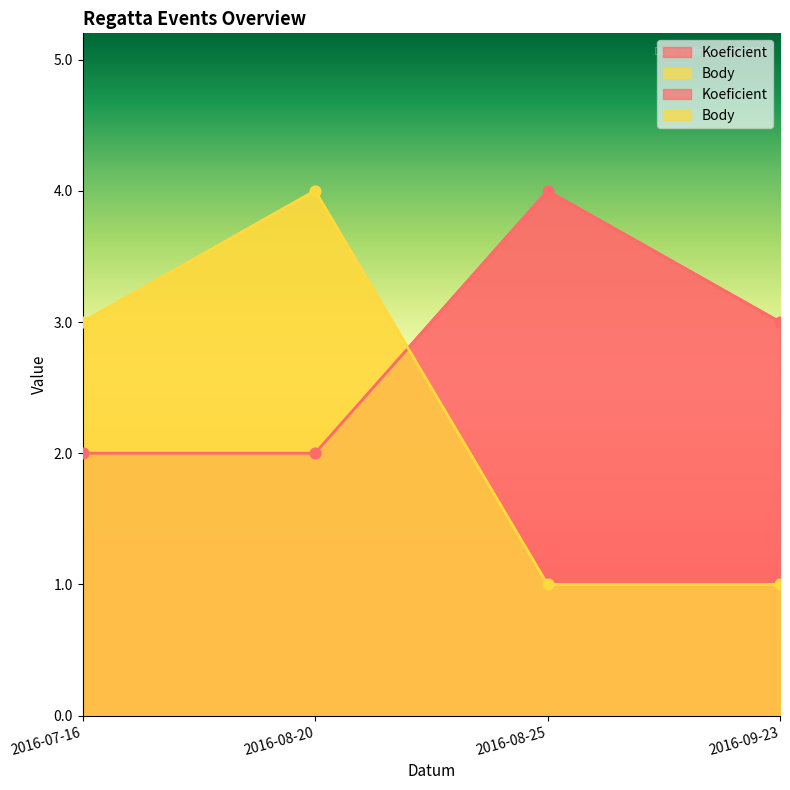

At how many categories does at least one series exceed 2?

4